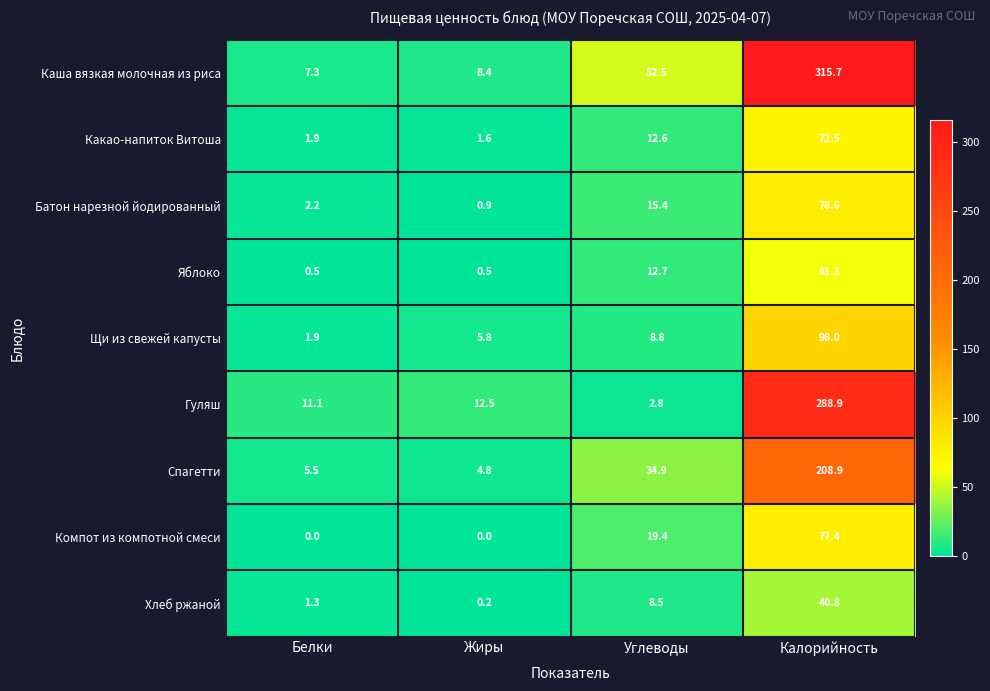

What is the total value across all series at Белки?

31.7